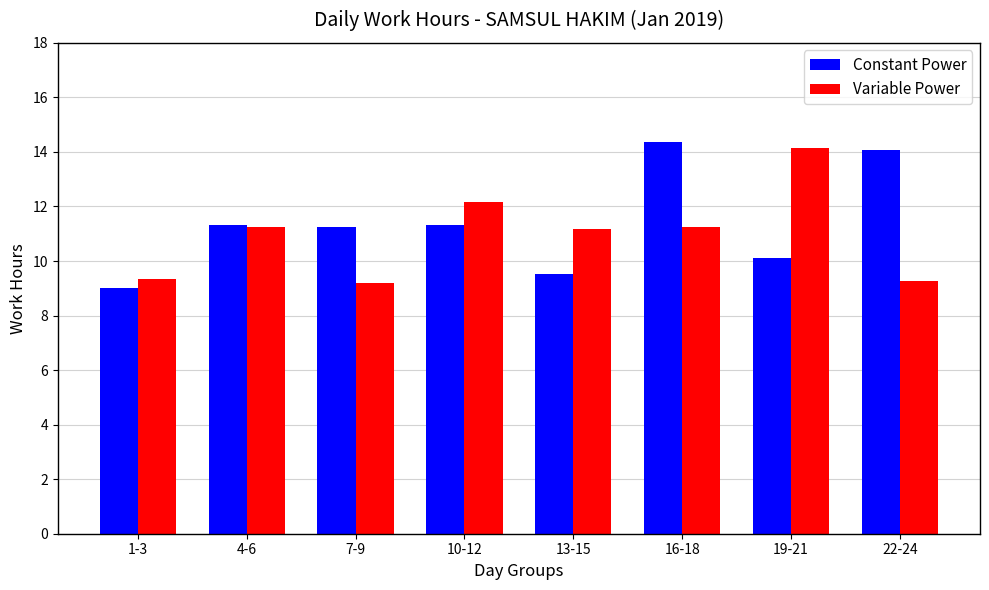

The value of Variable Power at 19-21 is 25.0. True or false?

False